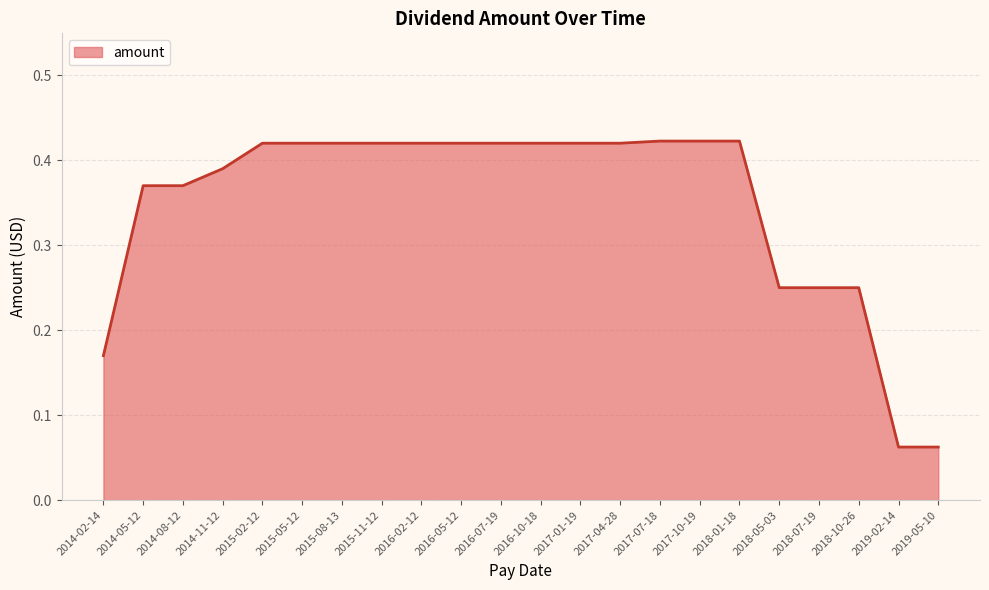

What position from the right is 2014-08-12?

20